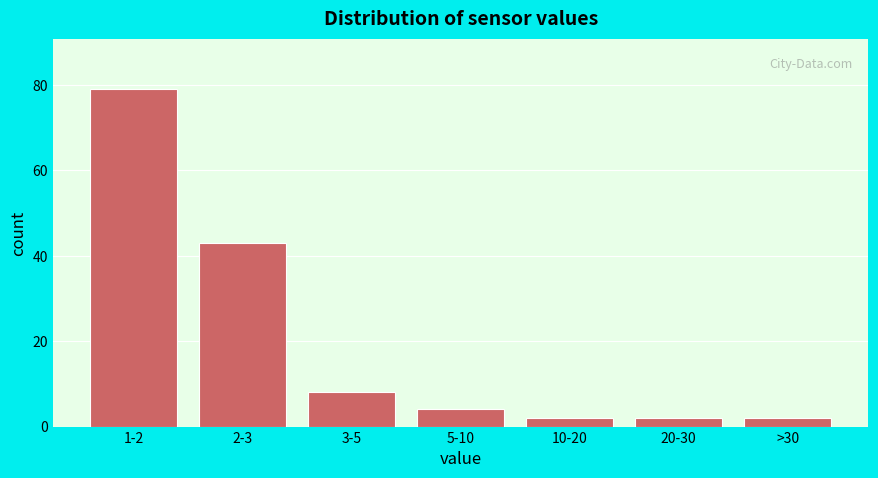

Reading left to right, list all the values displayed in this chart.

1-2=79	2-3=43	3-5=8	5-10=4	10-20=2	20-30=2	>30=2